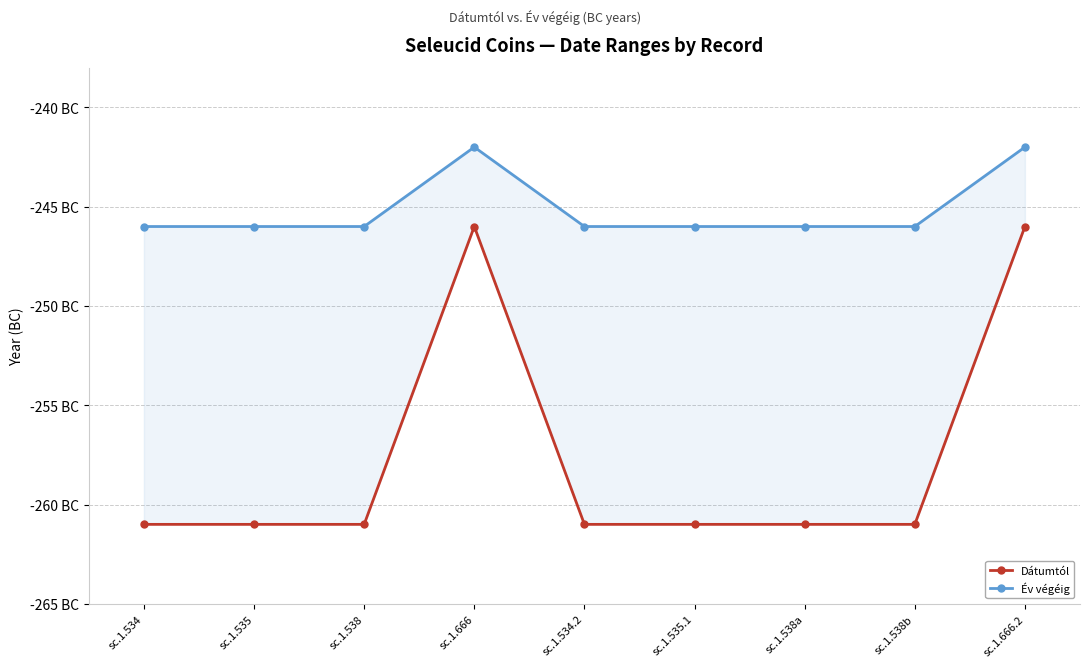

Between sc.1.535.1 and sc.1.534.2, which is larger?

sc.1.535.1